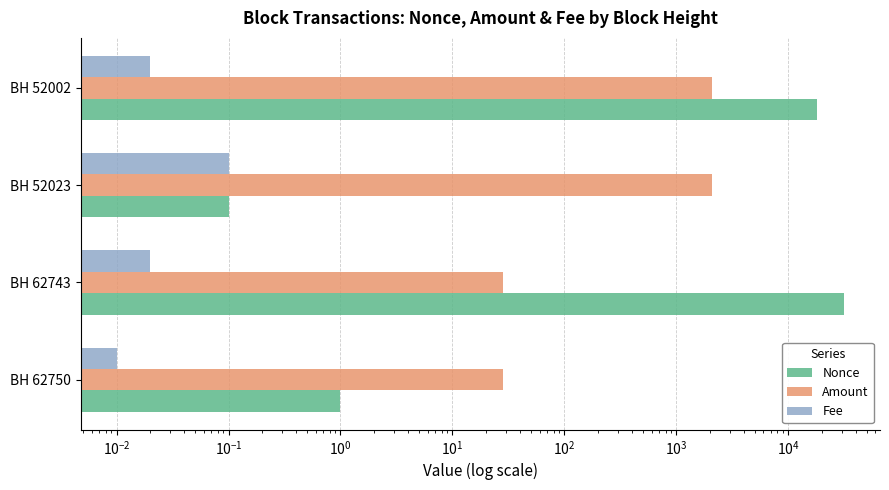

Is it true that Amount equals 1244.8 at BH 52023?

False